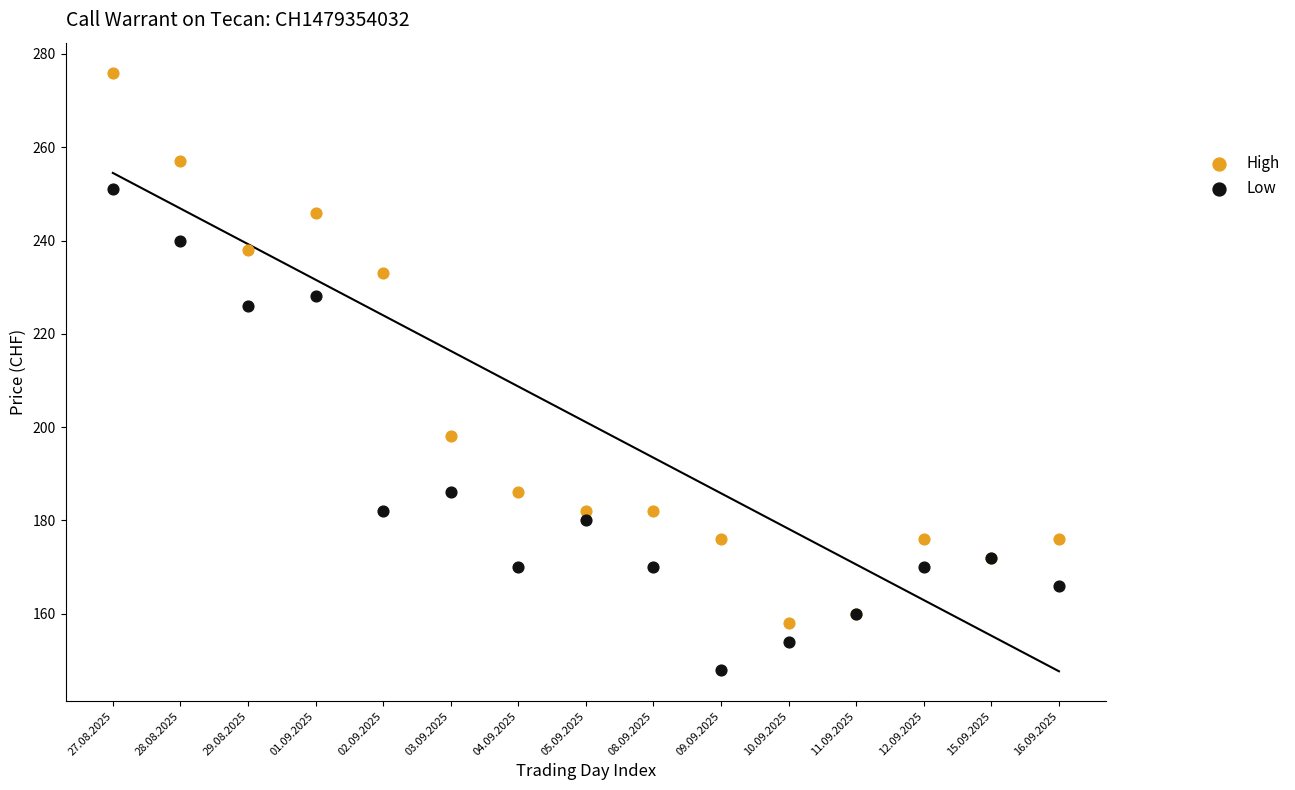

Which series reaches the maximum Y coordinate?

High